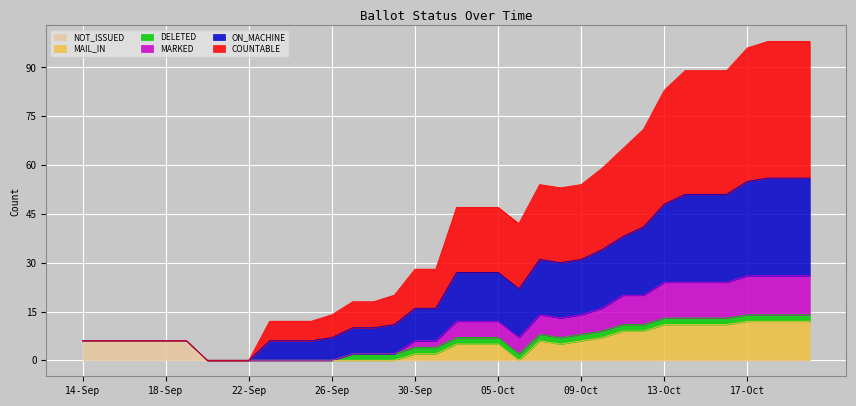

True or false: NOT_ISSUED has a value of 0 at 05-Oct.

True